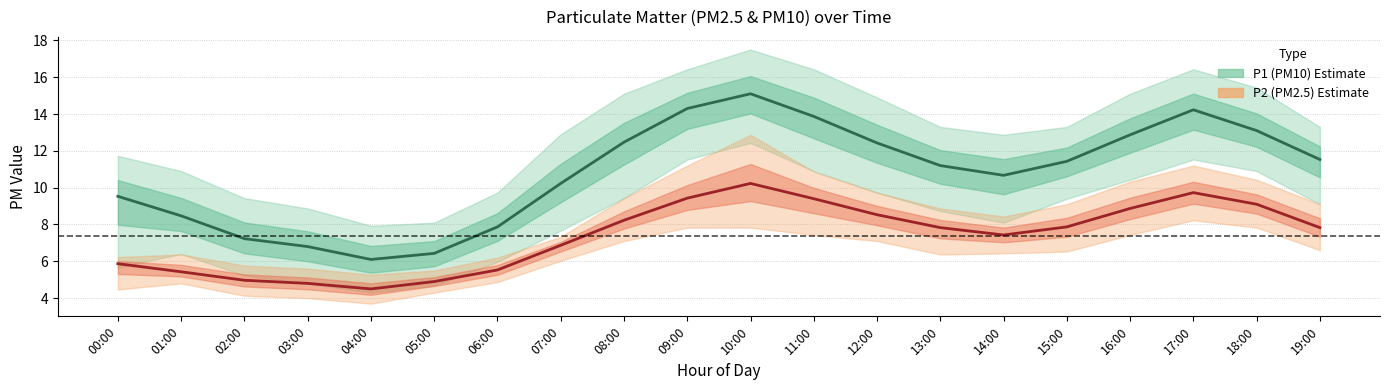

What is the difference between the maximum and minimum values in the P2 series?

5.7